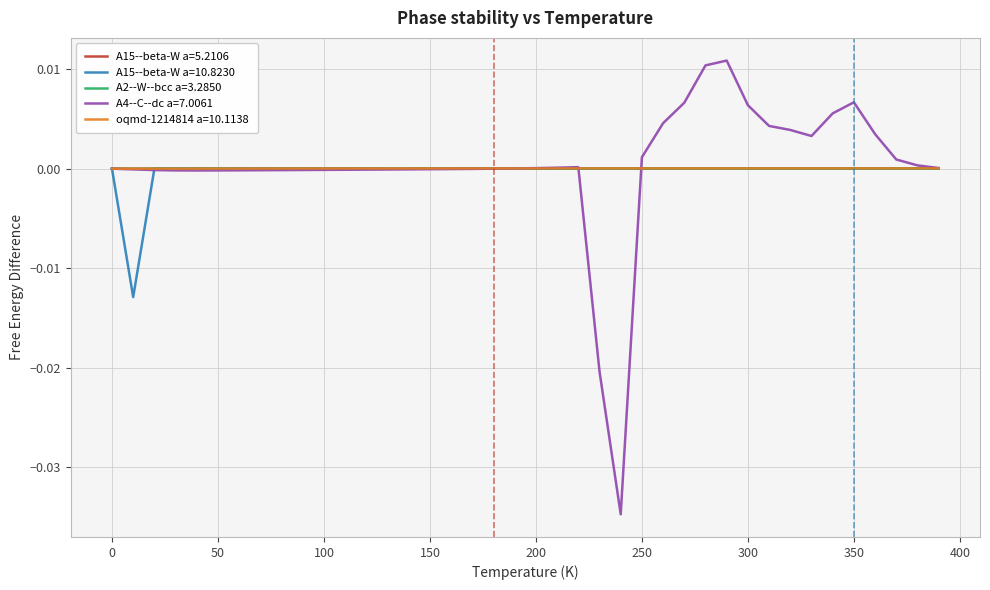

Which series has the largest range (max minus min)?

A4--C--dc a=7.0061